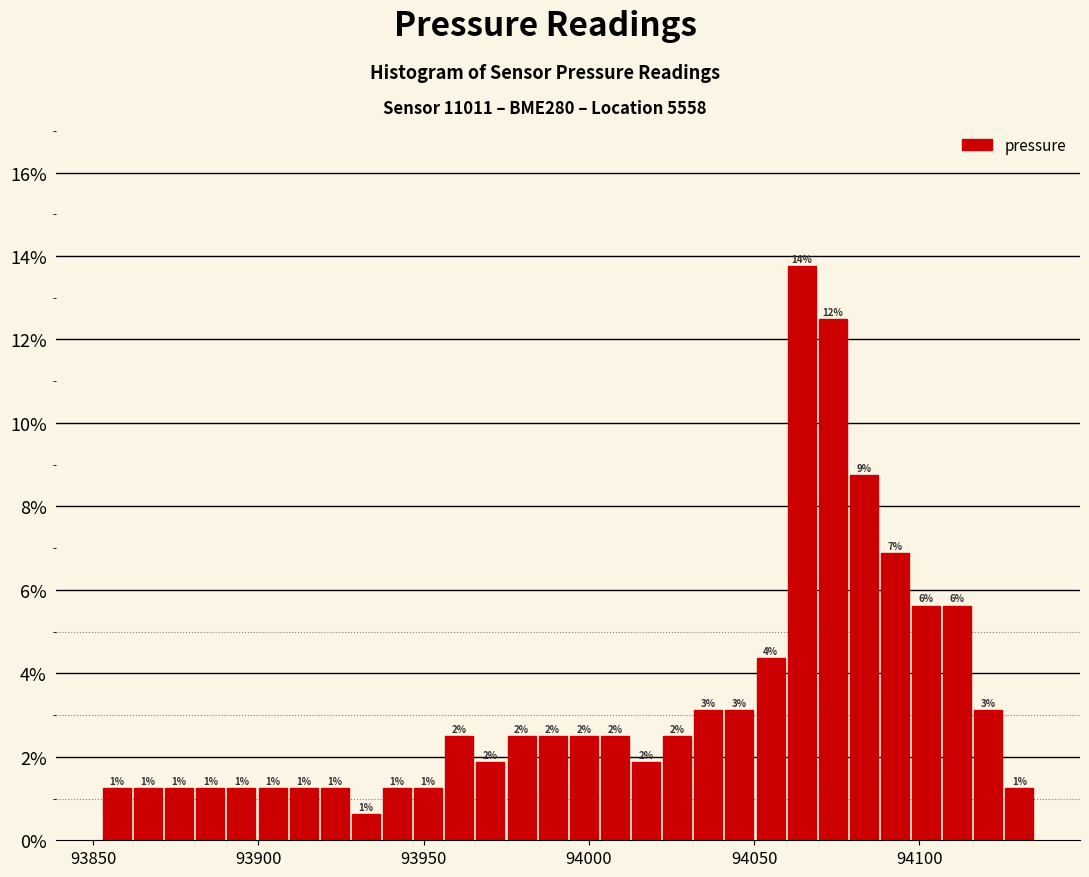

Read against the x-axis, roughly where is the centre of the tallest bar?

94065